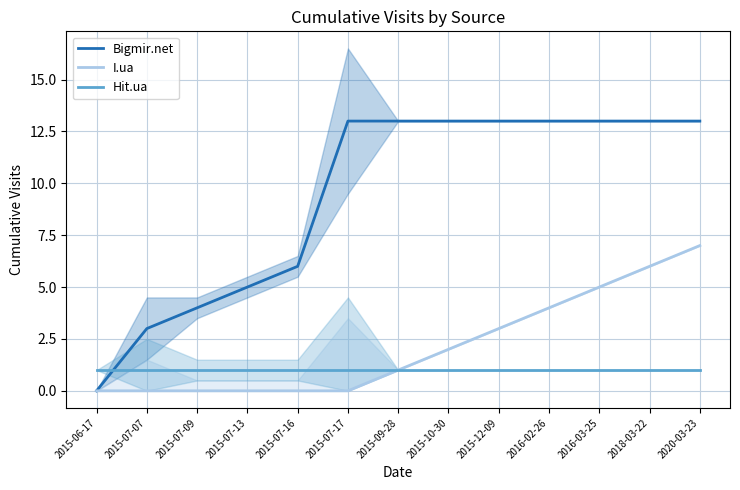

The value of I.ua at 2018-03-22 is 6. True or false?

True